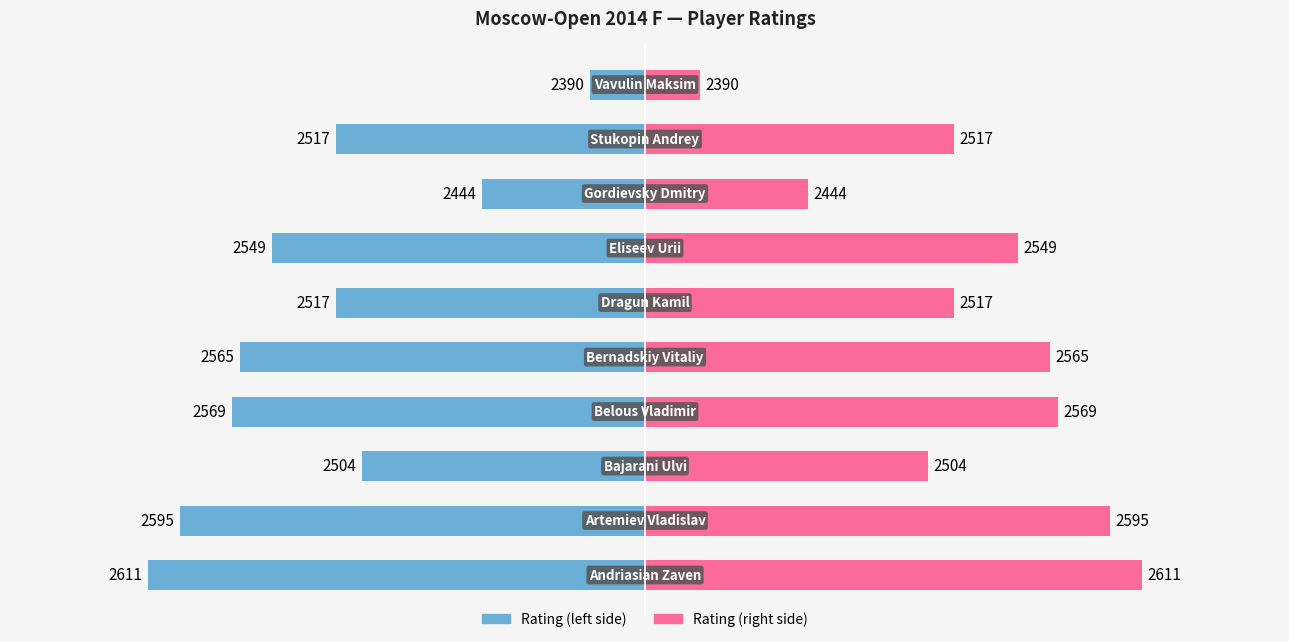

Which series has the largest total across all categories?

Rating (right)